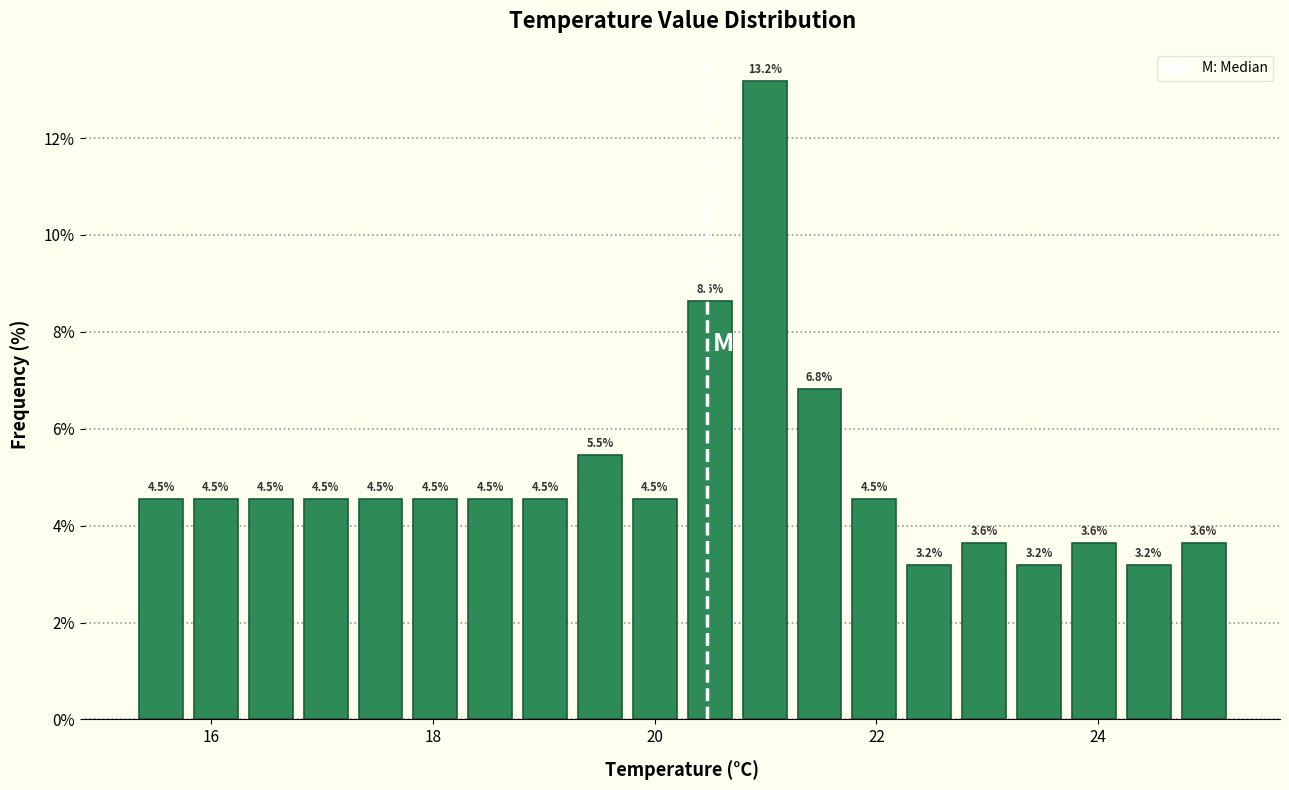

Read against the x-axis, roughly where is the centre of the tallest bar?

21.0